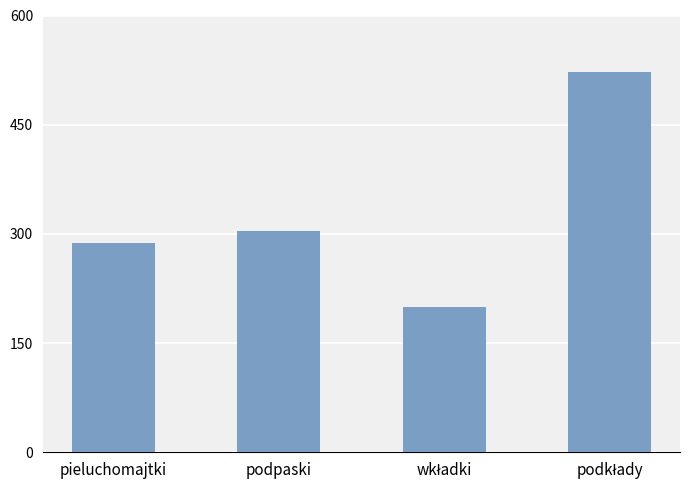

At which label is the value closest to 361?

podpaski